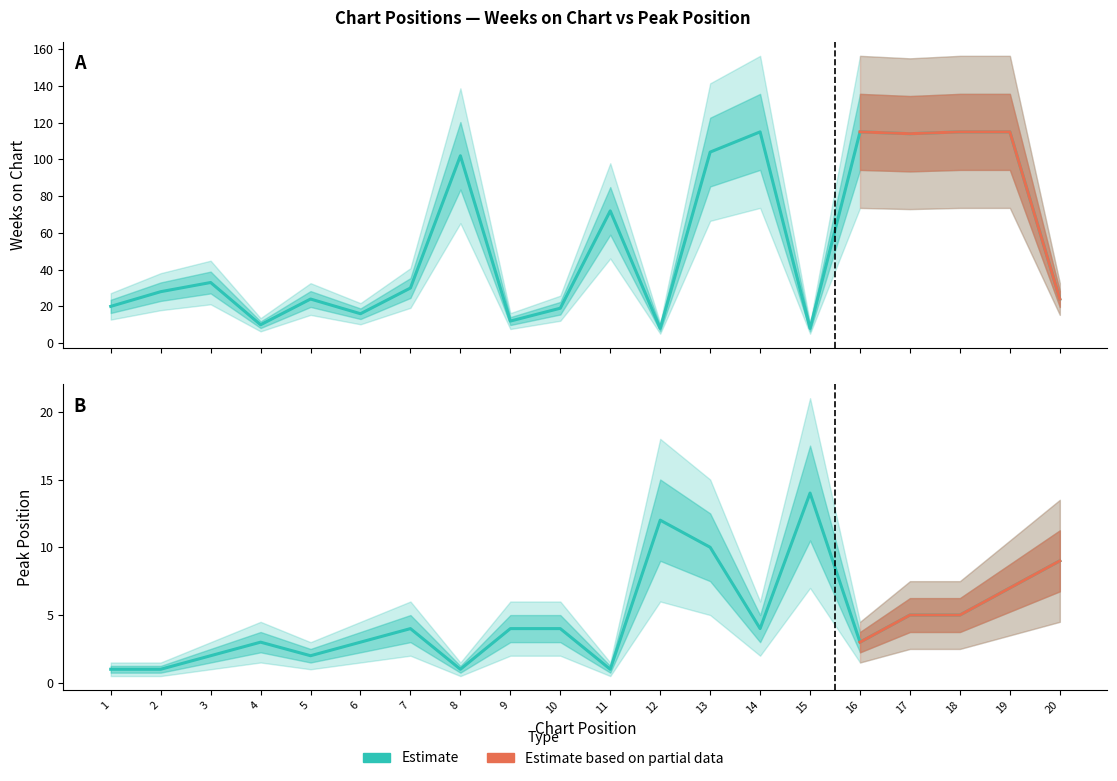

Rank the categories by Weeks on Chart value from lowest to highest.

12, 15, 4, 9, 6, 10, 1, 5, 20, 2, 7, 3, 11, 8, 13, 17, 14, 16, 18, 19